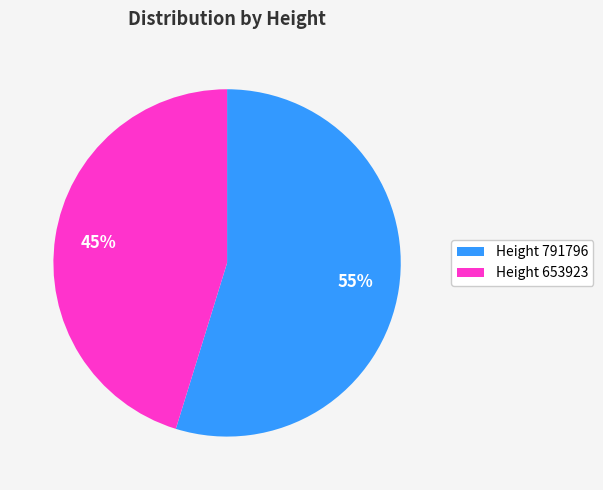

Which has a higher value, Height 653923 or Height 791796?

Height 791796